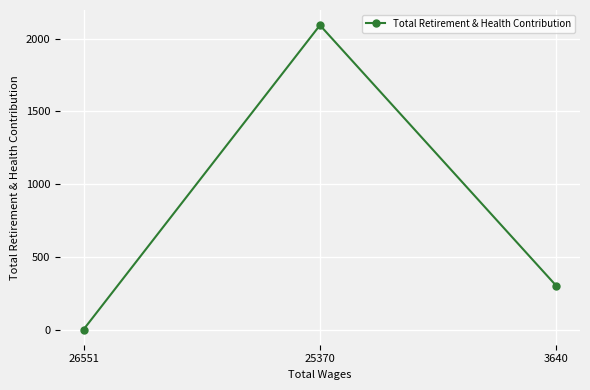

What is the difference between the maximum and second lowest values?

1793